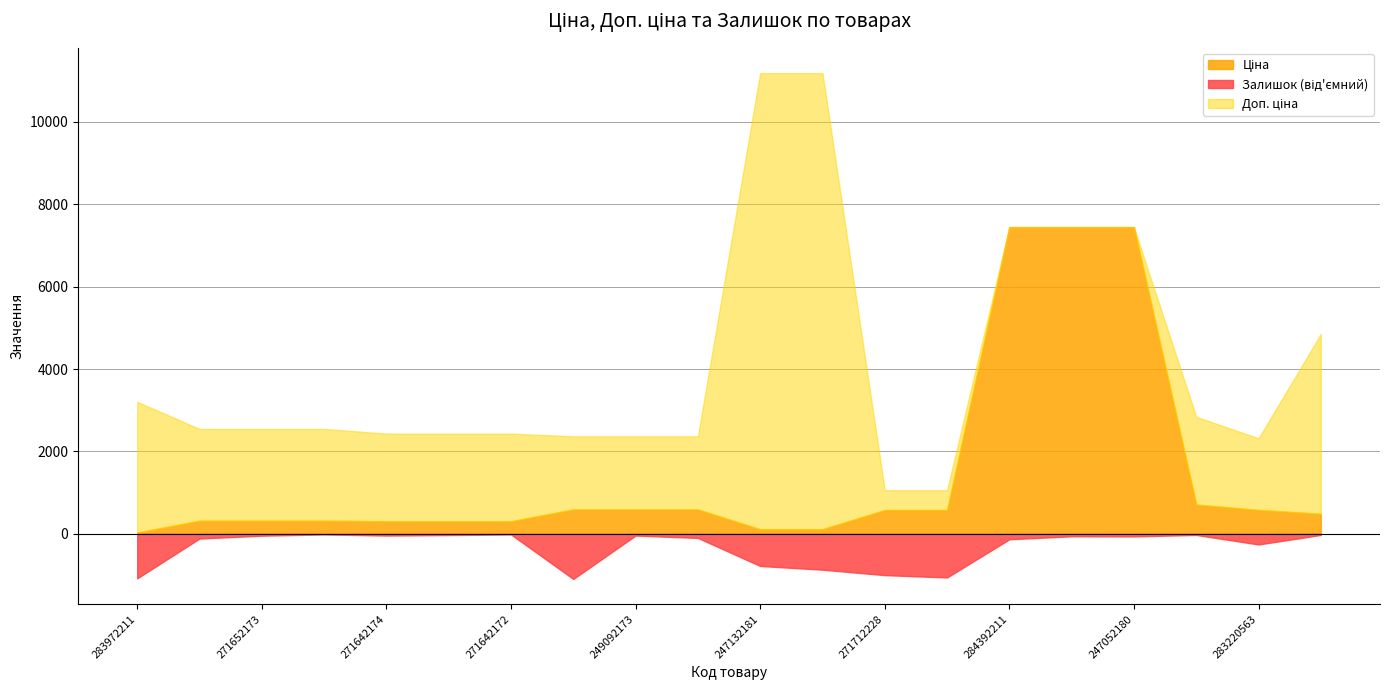

At 247052180, list the series in order from largest to smallest.

Ціна, Доп. ціна, Залишок